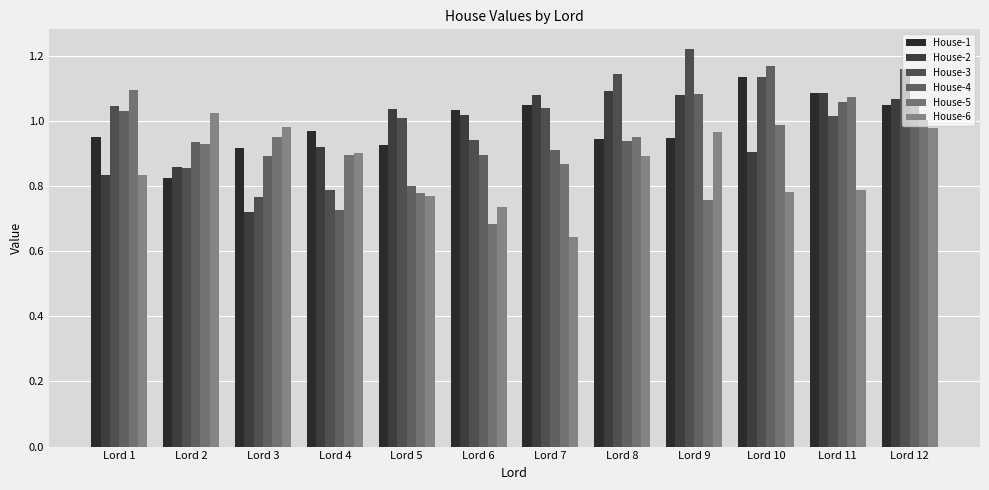

The House-5 series shows 0.7 at Lord 6. True or false?

True